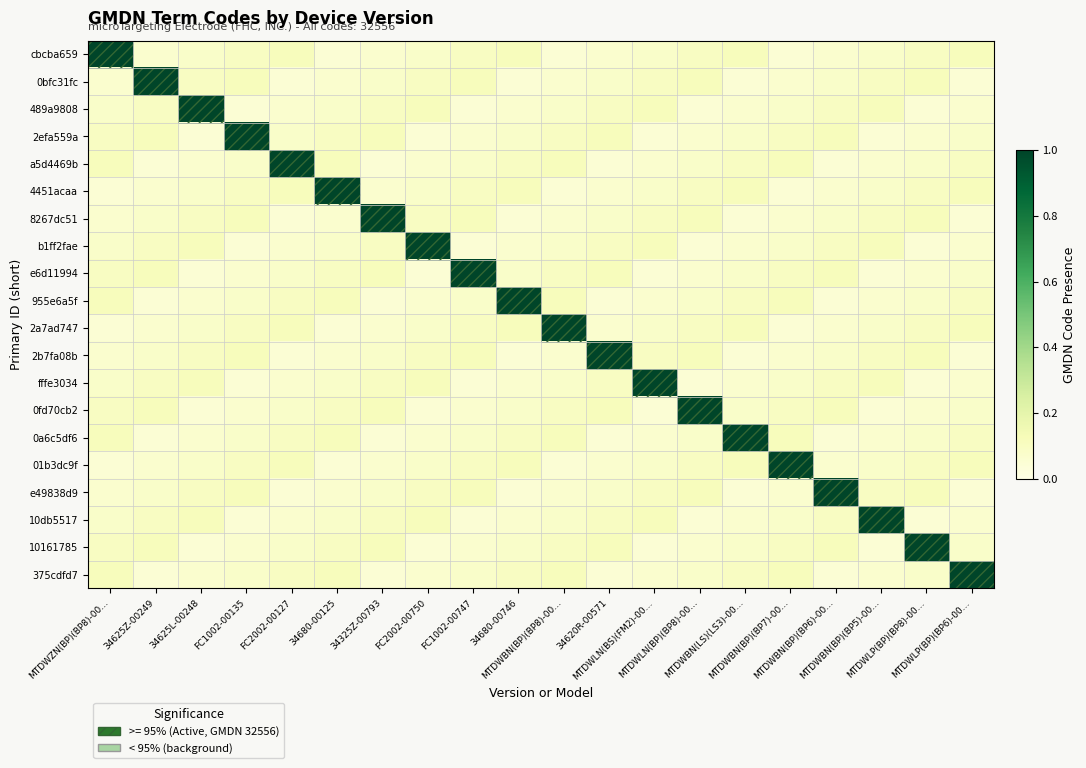

Which label corresponds to the largest value in the chart?

MTDWZN(BP)(BP8)-00…